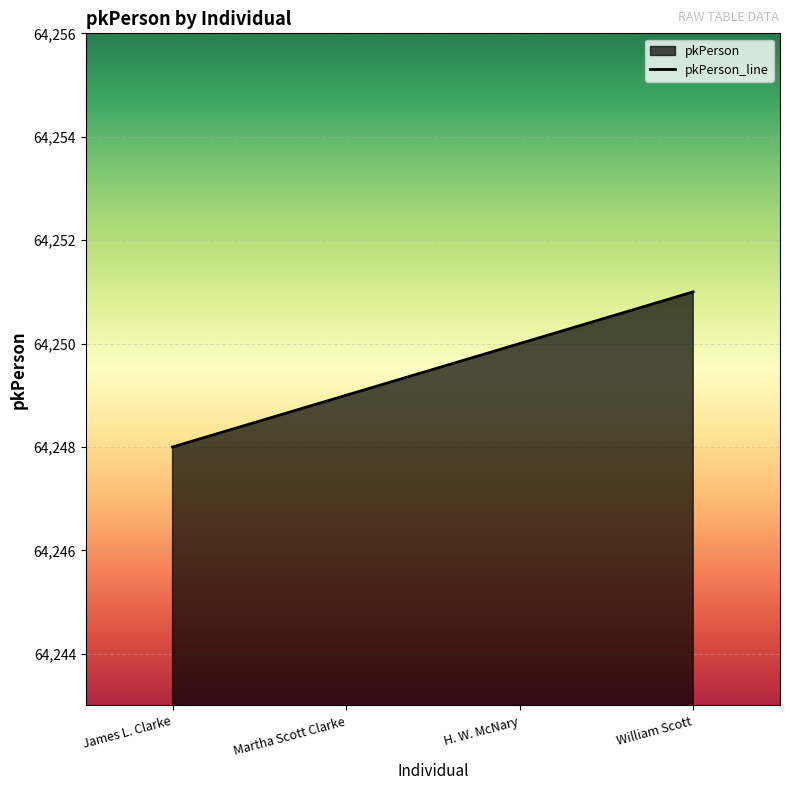

What position from the left is H. W. McNary?

3